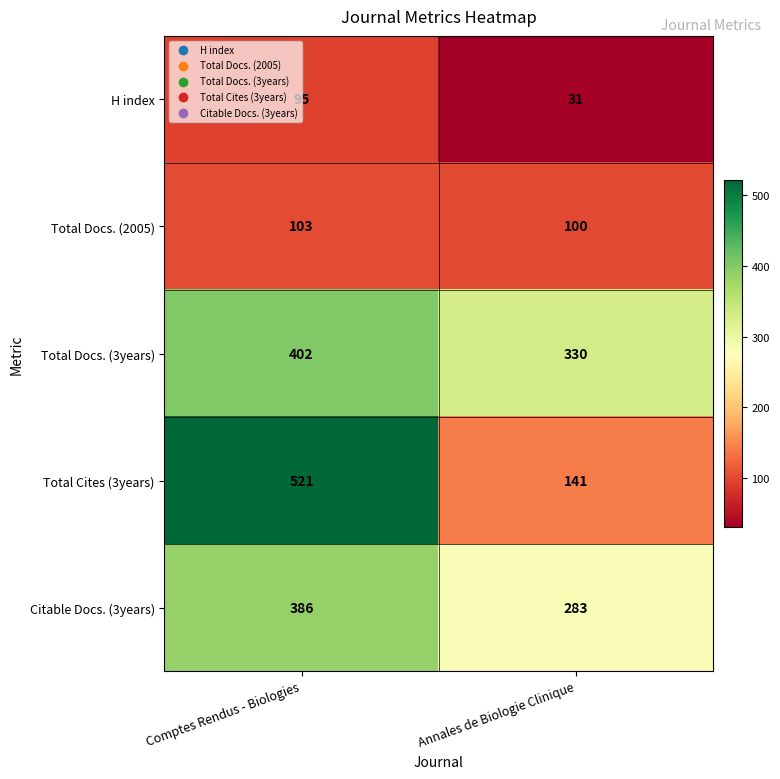

True or false: Total Docs. (2005) has a value of 158 at Annales de Biologie Clinique.

False